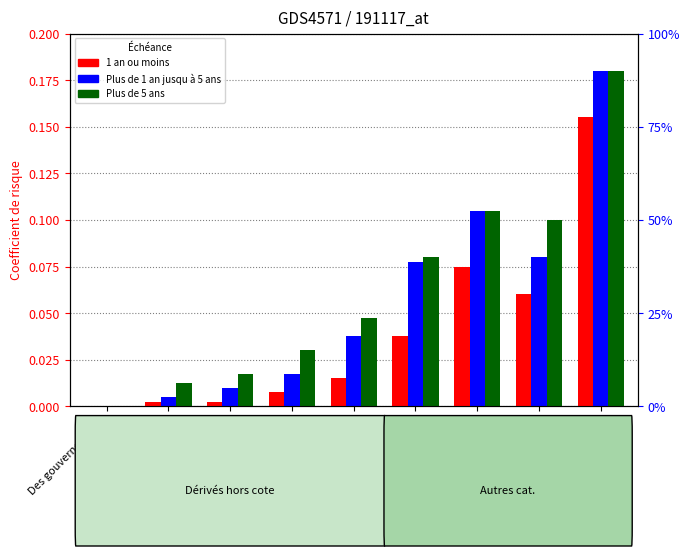

Rank the categories by Plus de 1 an jusqu à 5 ans value from highest to lowest.

Autres, B+ à B-, Non cotés, BB+ à BB-, BBB+ à BBB-, A+ à A-, AA+ à AA-, AAA, Des gouvernements